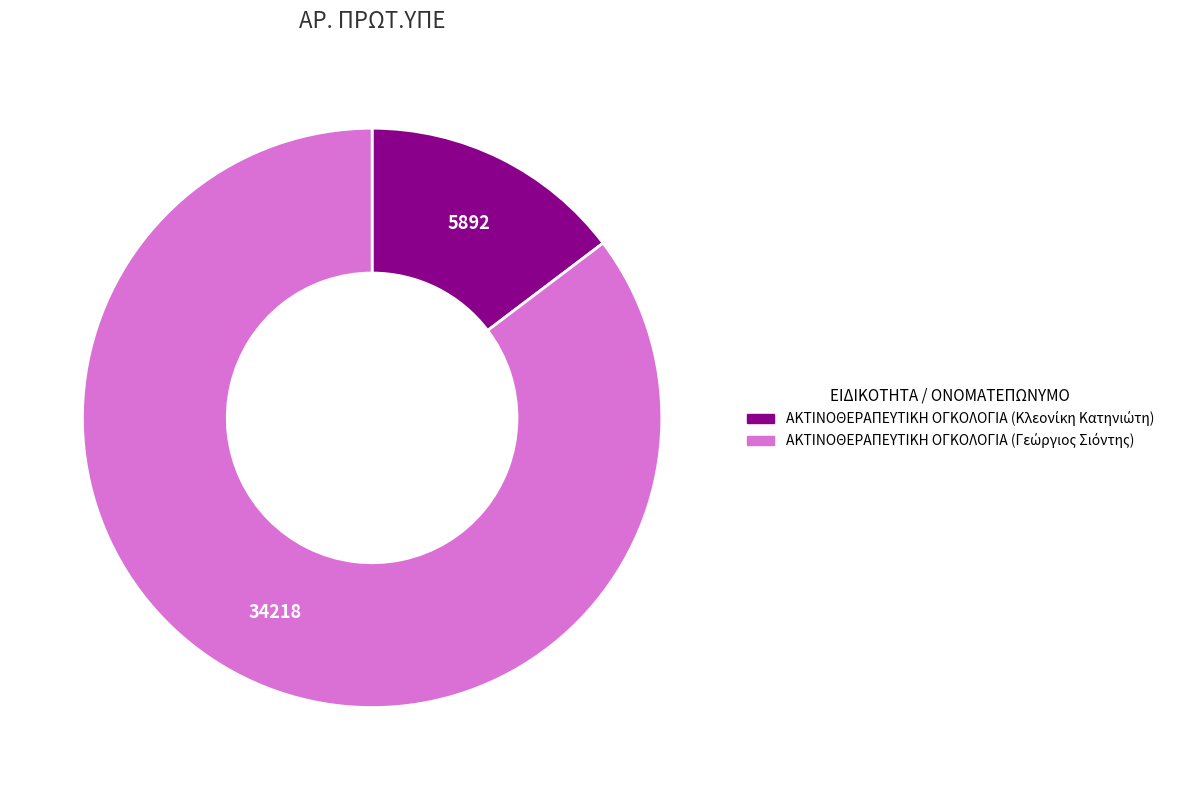

Is it true that ΑΚΤΙΝΟΘΕΡΑΠΕΥΤΙΚΗ ΟΓΚΟΛΟΓΙΑ (Κλεονίκη Κατηνιώτη) is 15% of the pie?

True